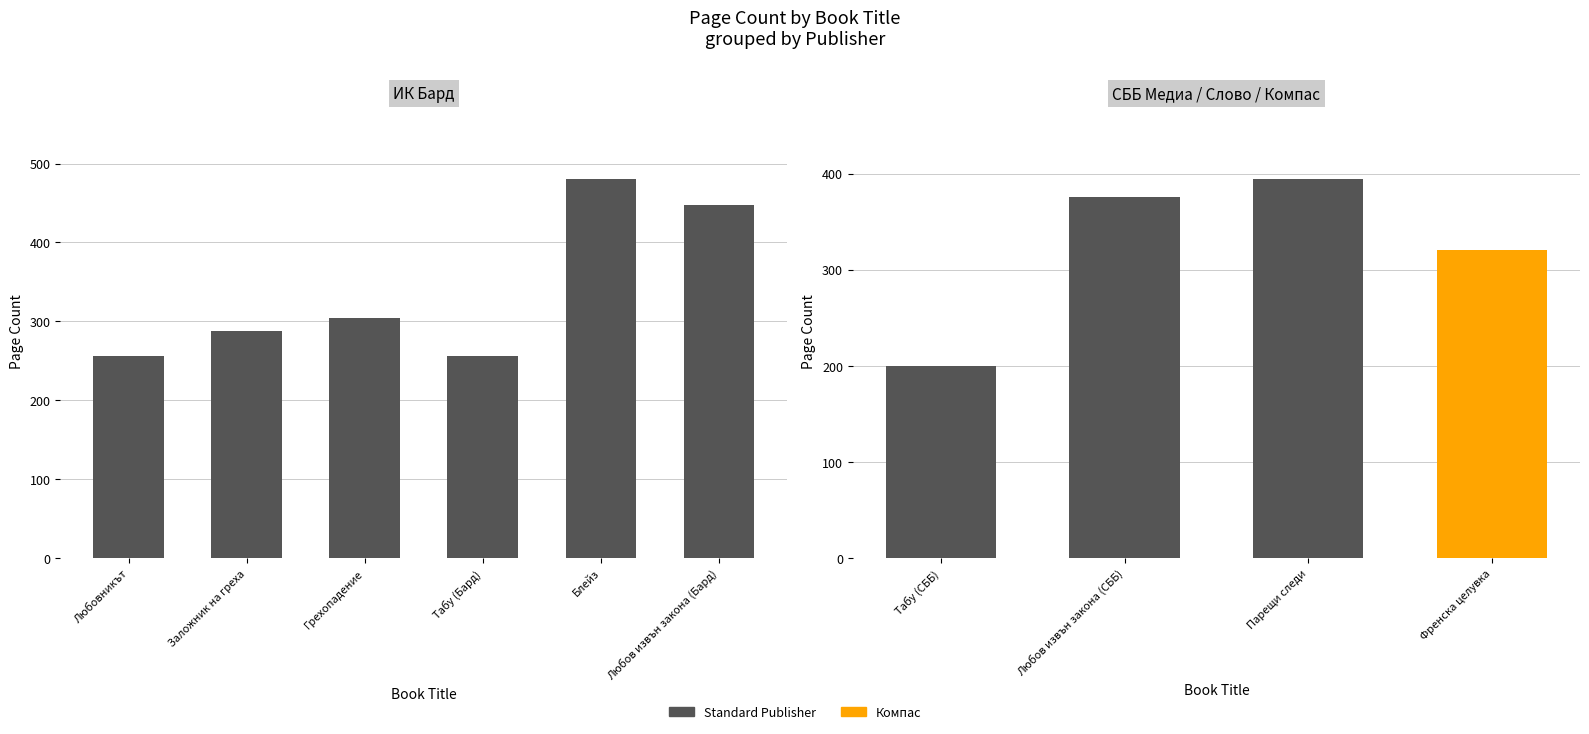

Rank the categories by value from highest to lowest.

Блейз, Любов извън закона (Бард), Грехопадение, Заложник на греха, Любовникът, Табу (Бард)